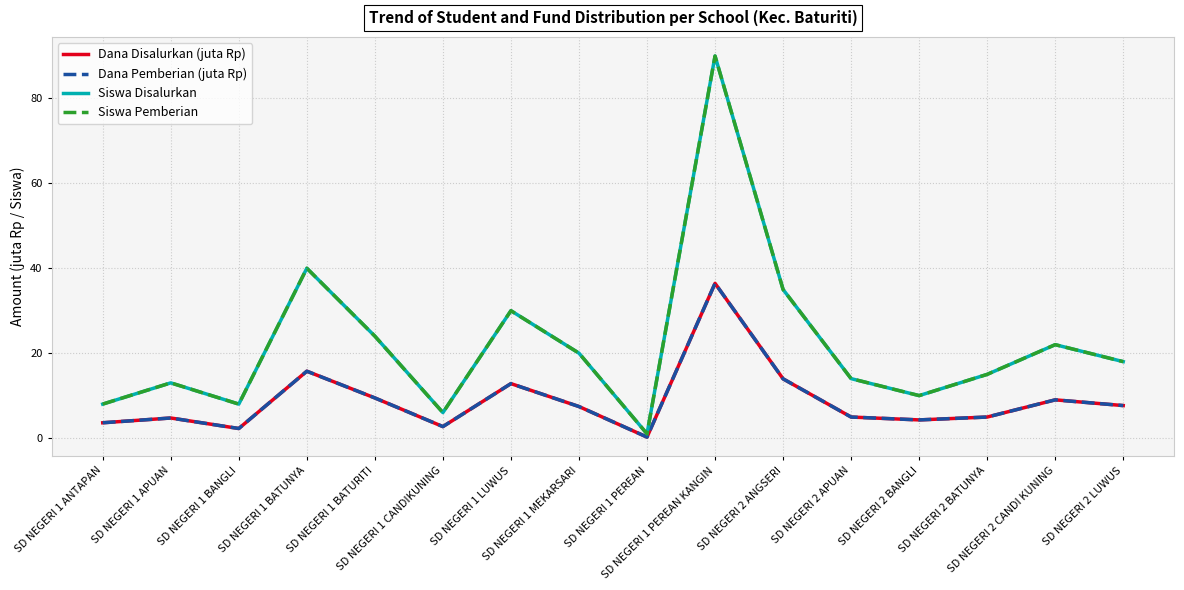

How many data points does each series have?

16